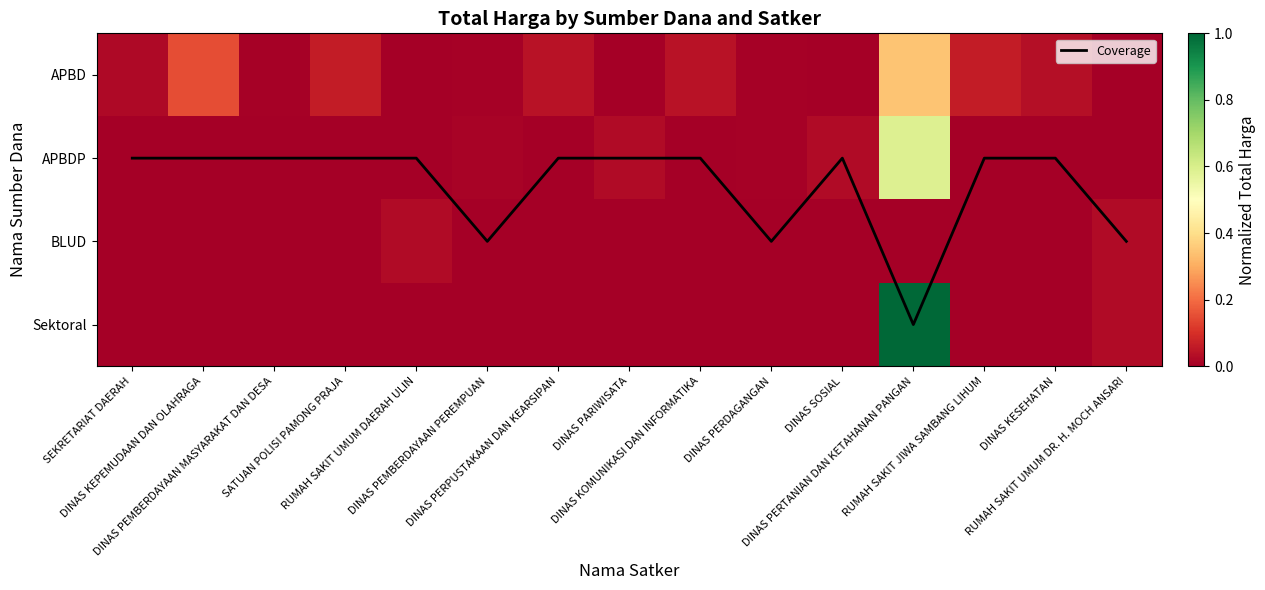

List the labels in order of Sektoral value, smallest first.

SEKRETARIAT DAERAH, DINAS KEPEMUDAAN DAN OLAHRAGA, DINAS PEMBERDAYAAN MASYARAKAT DAN DESA, SATUAN POLISI PAMONG PRAJA, RUMAH SAKIT UMUM DAERAH ULIN, DINAS PEMBERDAYAAN PEREMPUAN, DINAS PERPUSTAKAAN DAN KEARSIPAN, DINAS PARIWISATA, DINAS KOMUNIKASI DAN INFORMATIKA, DINAS PERDAGANGAN, DINAS SOSIAL, RUMAH SAKIT JIWA SAMBANG LIHUM, DINAS KESEHATAN, RUMAH SAKIT UMUM DR. H. MOCH ANSARI, DINAS PERTANIAN DAN KETAHANAN PANGAN